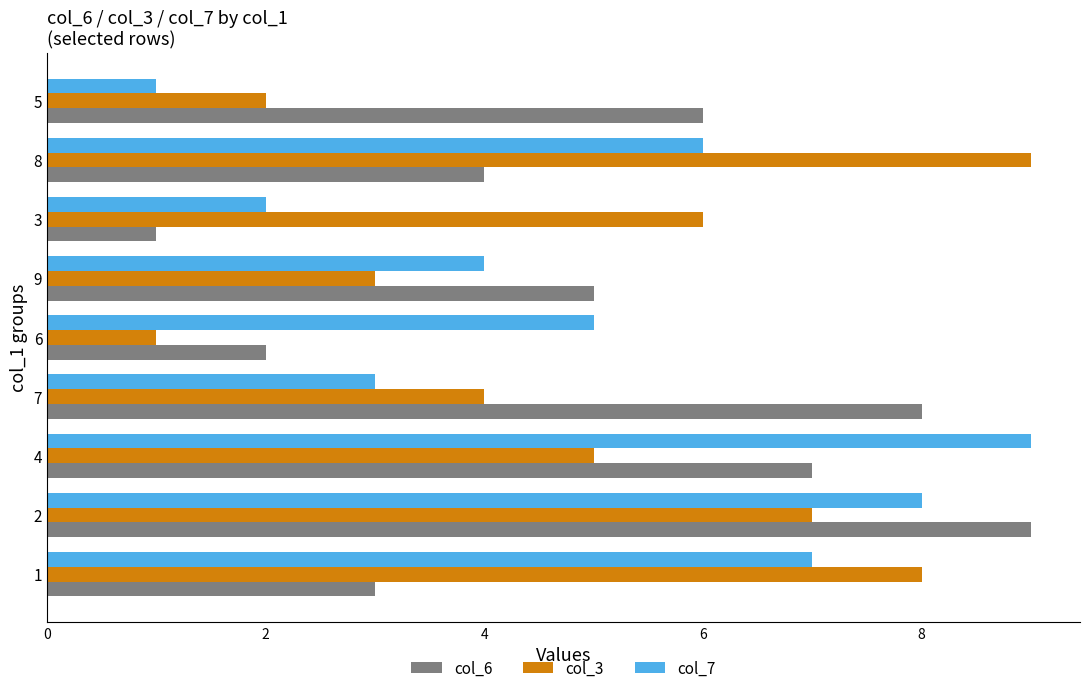

What value does the col_7 series have at 2?

8